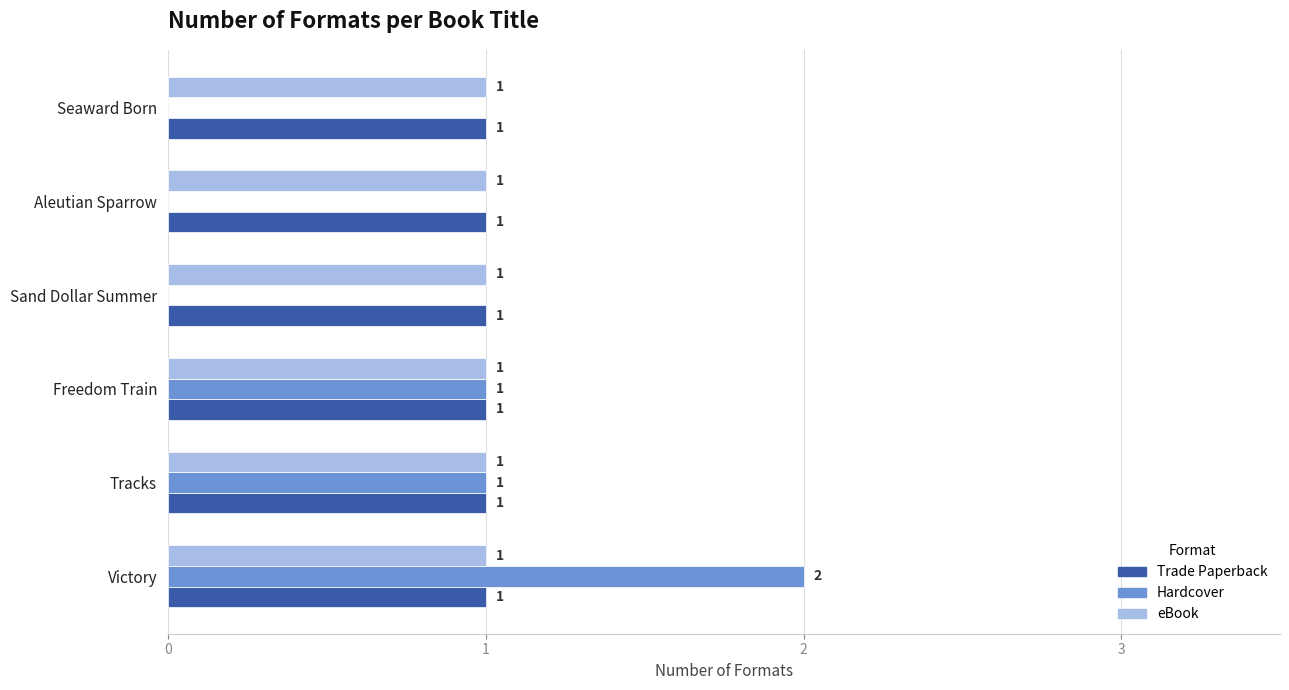

Is the value of eBook at Seaward Born greater than the value of Hardcover at Seaward Born?

Yes